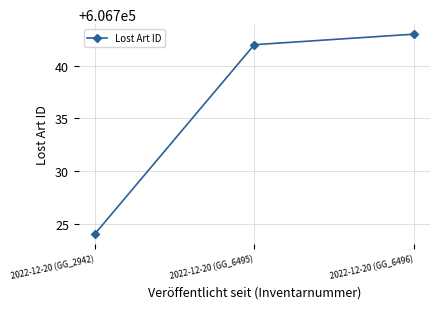

Rank the categories by value from highest to lowest.

2022-12-20 (GG_6496), 2022-12-20 (GG_6495), 2022-12-20 (GG_2942)